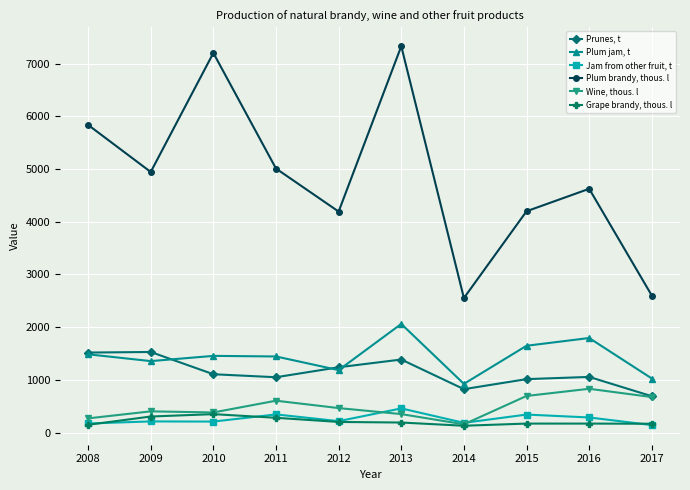

What is the value of the Plum jam, t point at the 6th from the left?

2061